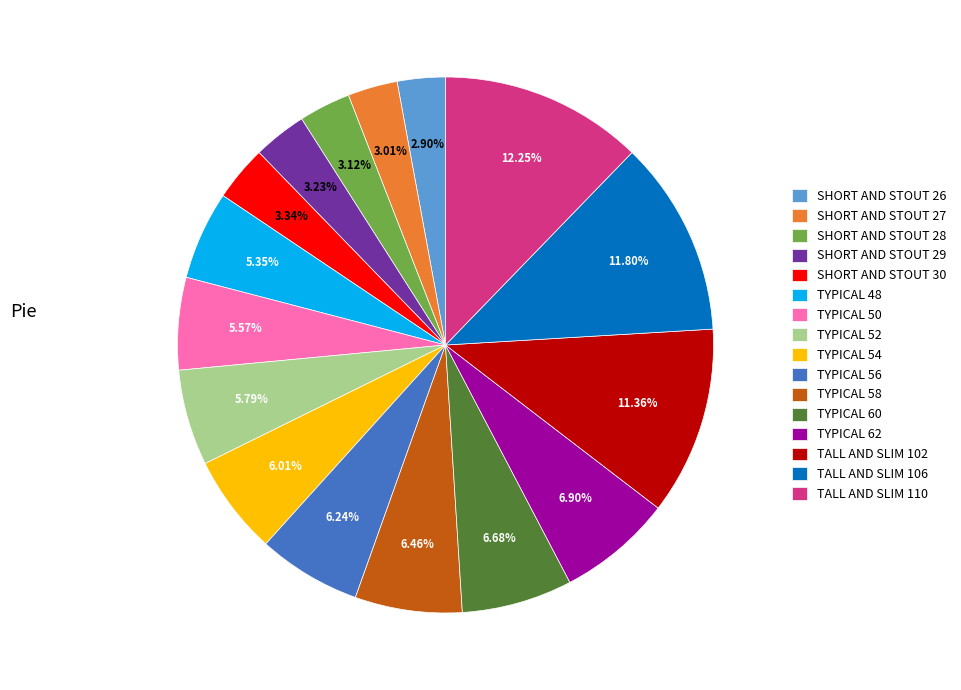

Approximately how many times larger is the value at TYPICAL 60 compared to TYPICAL 62?

1.0